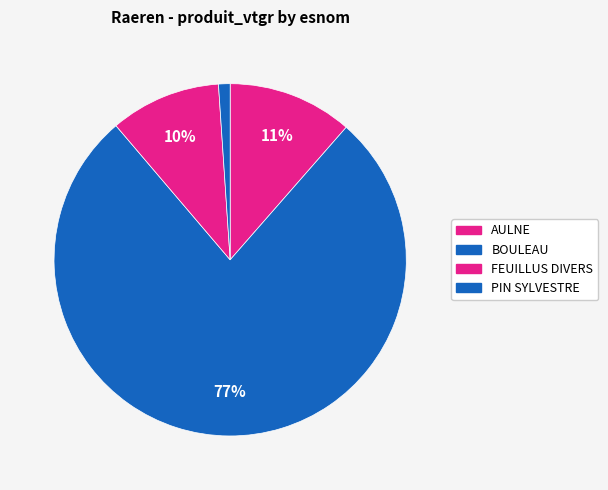

To the nearest percent, what is the difference between the AULNE and PIN SYLVESTRE slice percentages?

11%